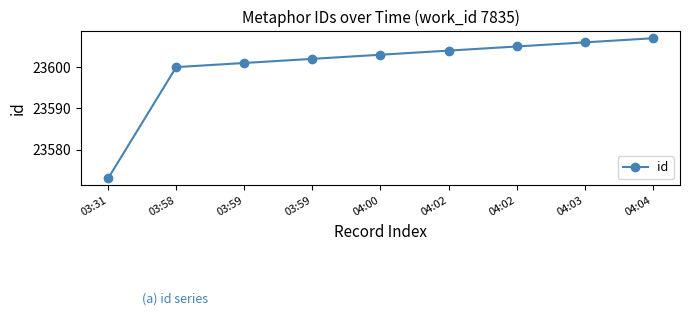

Where is the data nearest to the value 23590?

03:58